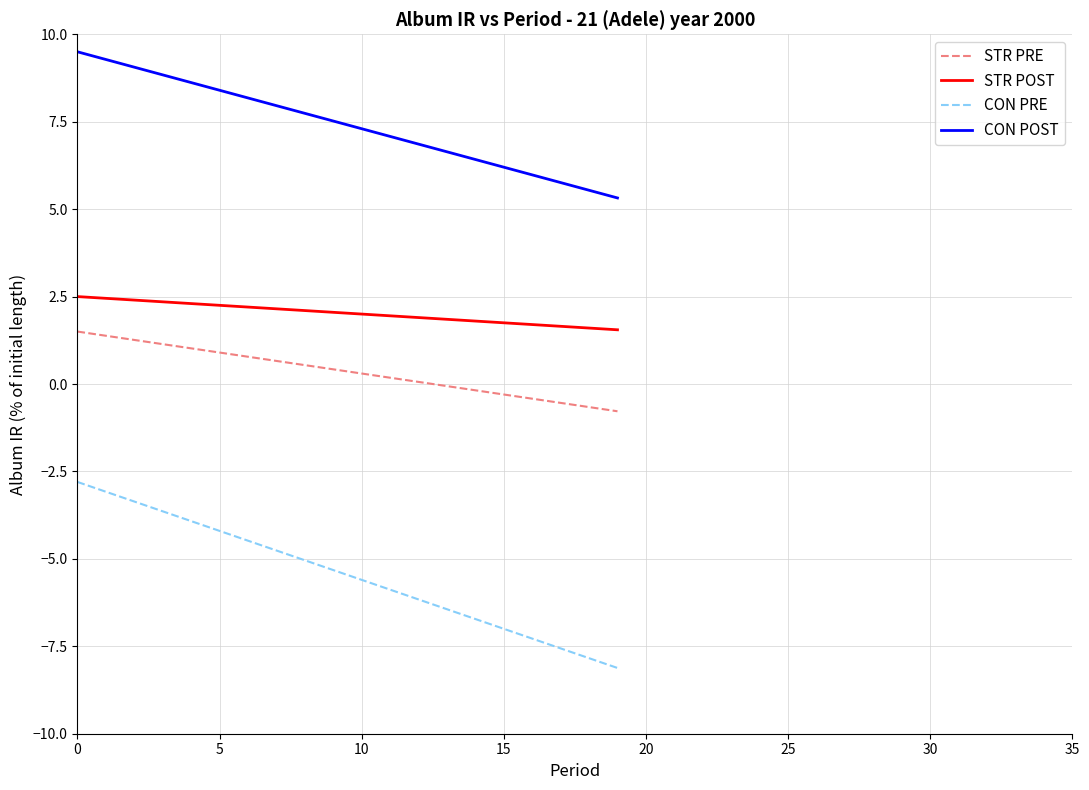

True or false: CON POST and STR PRE intersect in this chart.

False